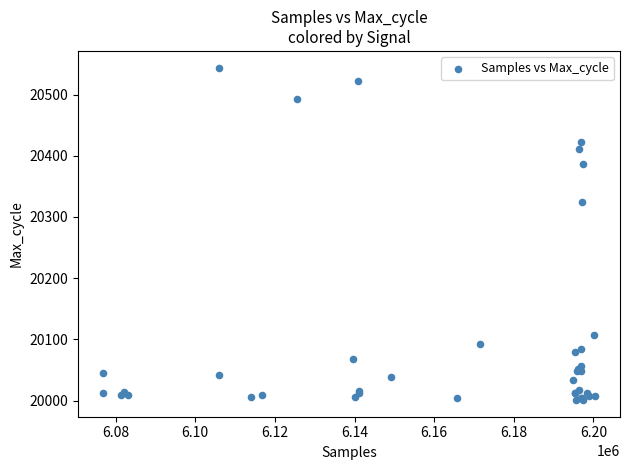

What Y value in the scatter plot is closest to 20272?

20325